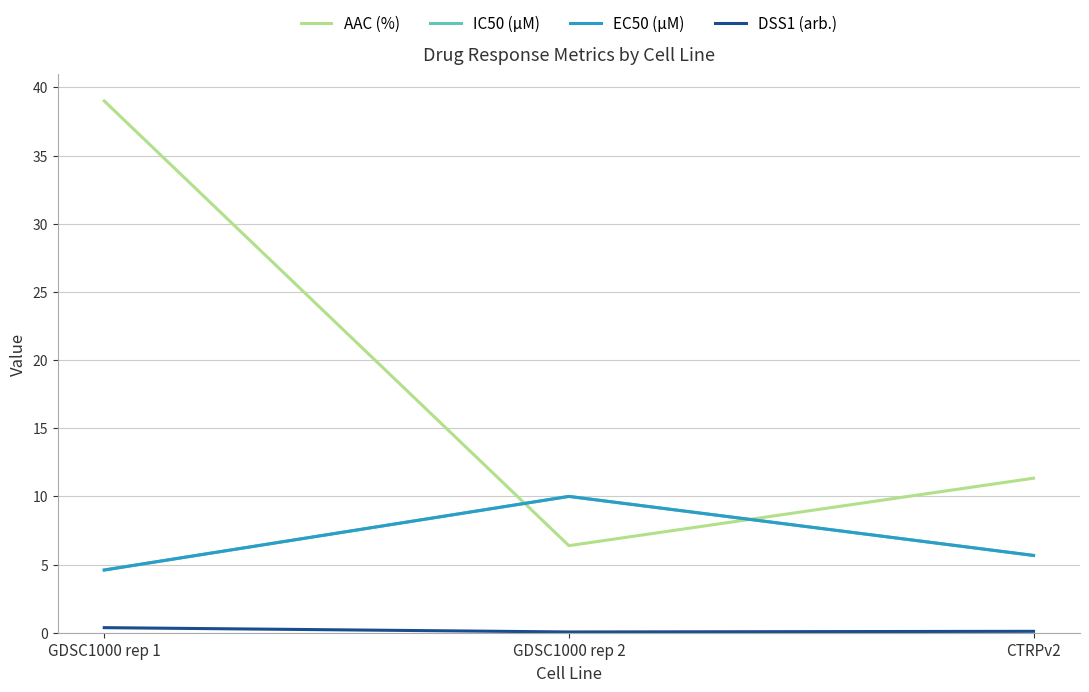

Does the chart display data point markers on the line(s)?

No